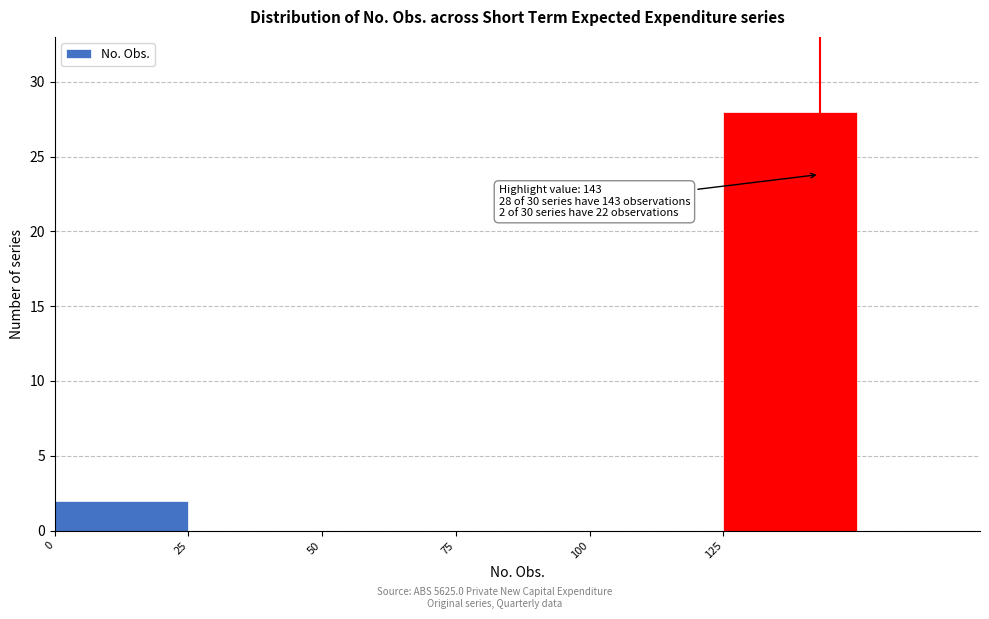

Over which range of the x-axis is the bar tallest?

125 to 150